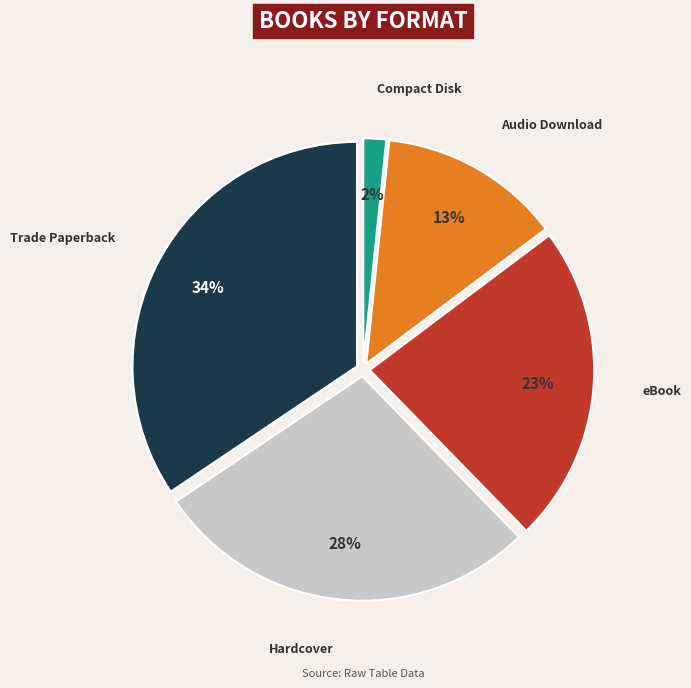

To the nearest percent, what is the average slice percentage?

20%